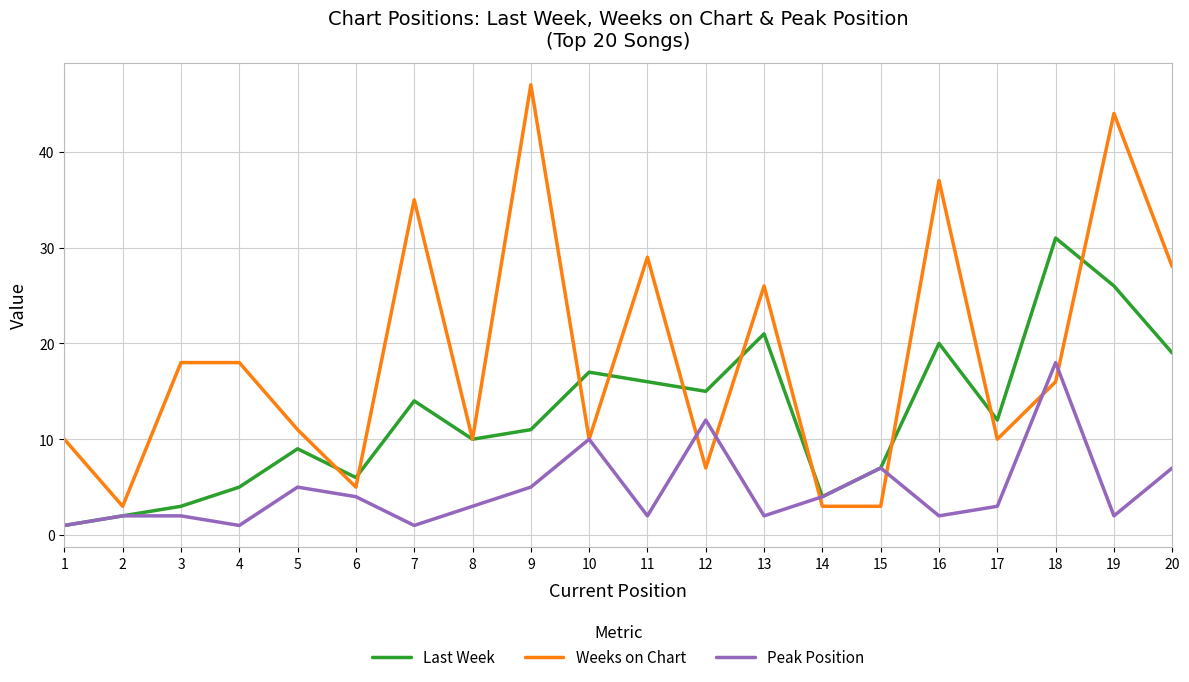

The value of Last Week at 16 is 31. True or false?

False